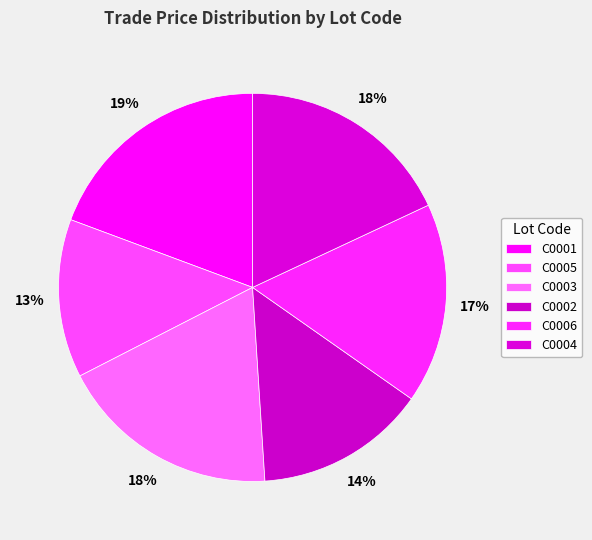

Rank the categories by value from lowest to highest.

C0005, C0002, C0006, C0004, C0003, C0001